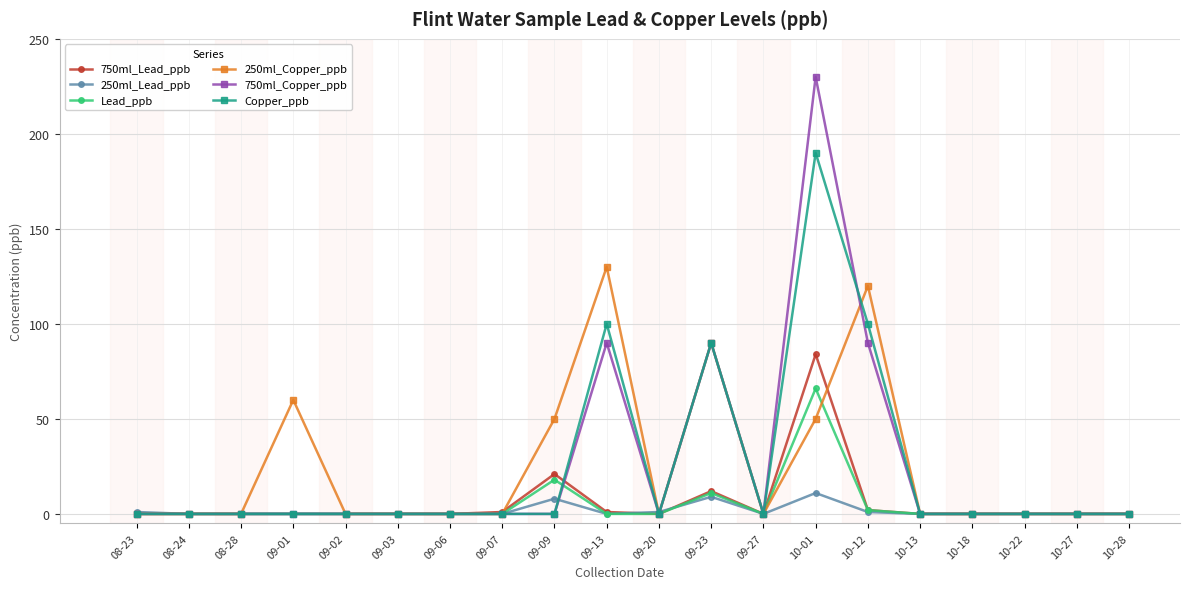

In 750ml_Lead_ppb, how many points are higher than both neighbors (excluding endpoints)?

3